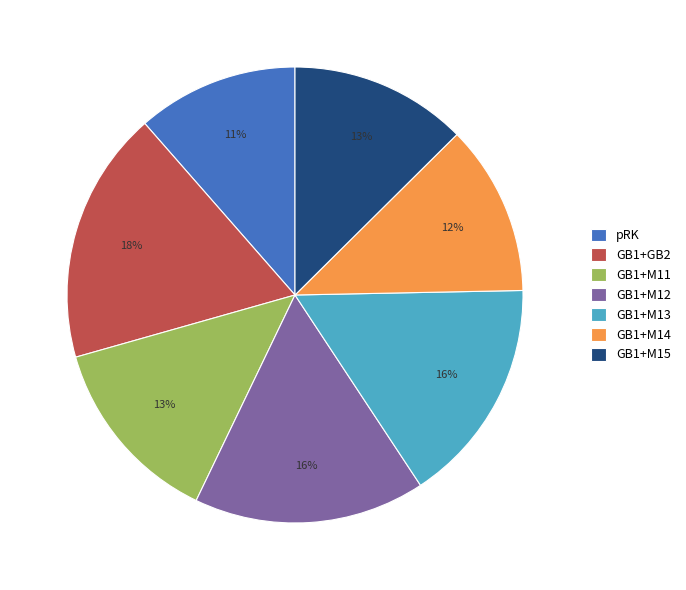

Which category has the biggest portion of the pie?

GB1+GB2